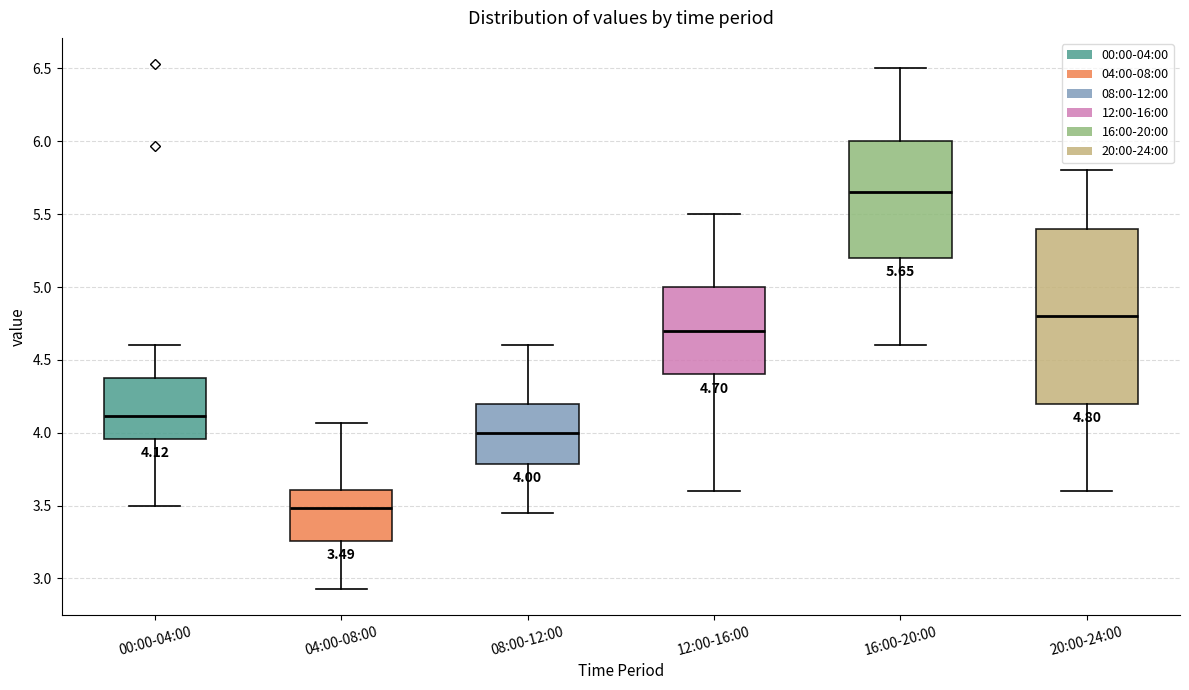

Which box's median line is the highest?

16:00-20:00